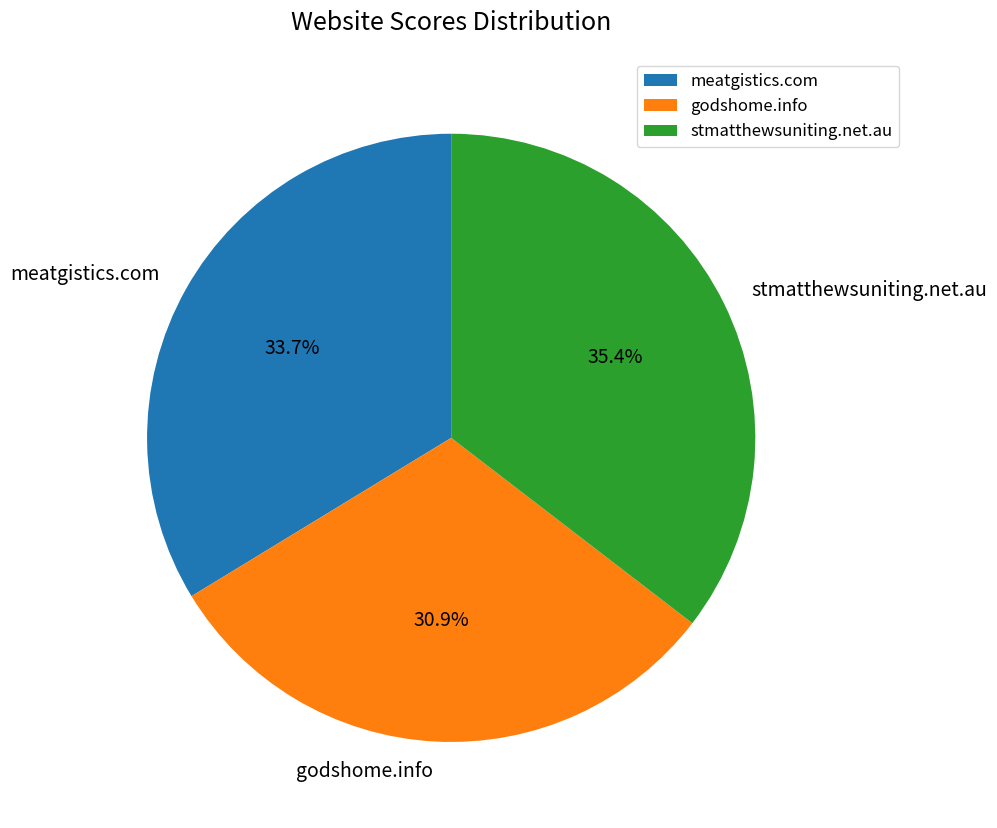

What percentage do stmatthewsuniting.net.au and meatgistics.com together represent?

69.1%